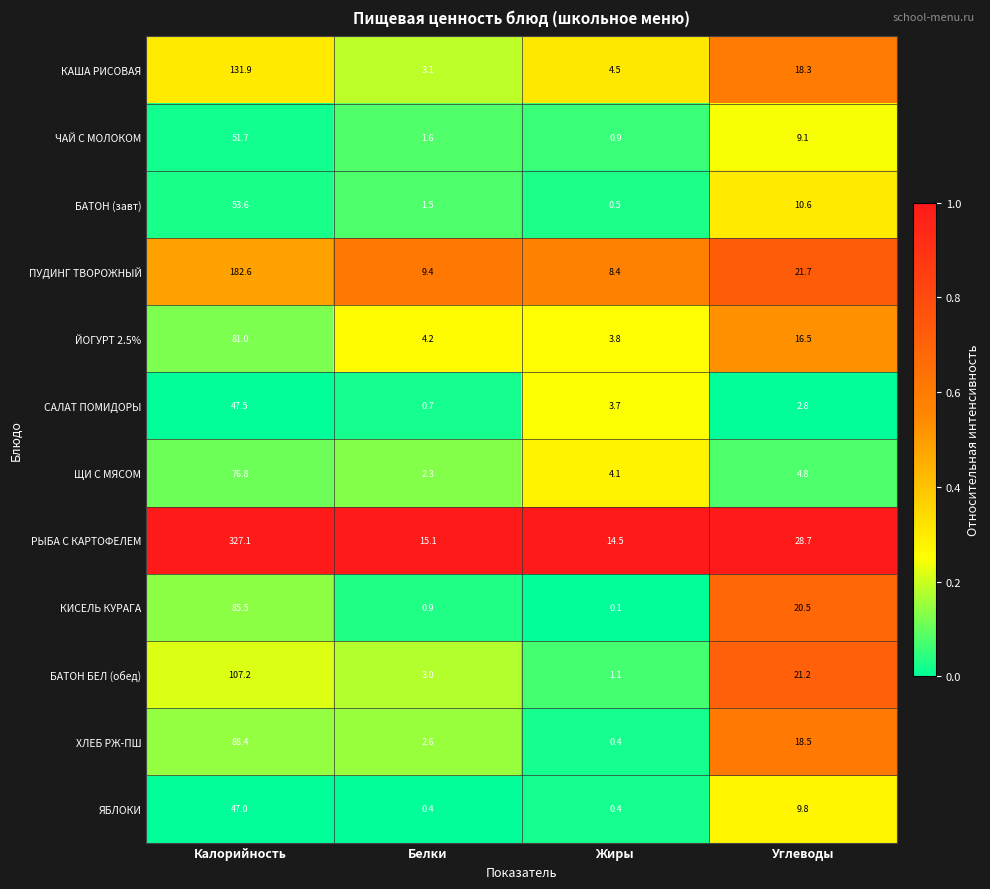

Which series has the largest total across all categories?

РЫБА С КАРТОФЕЛЕМ